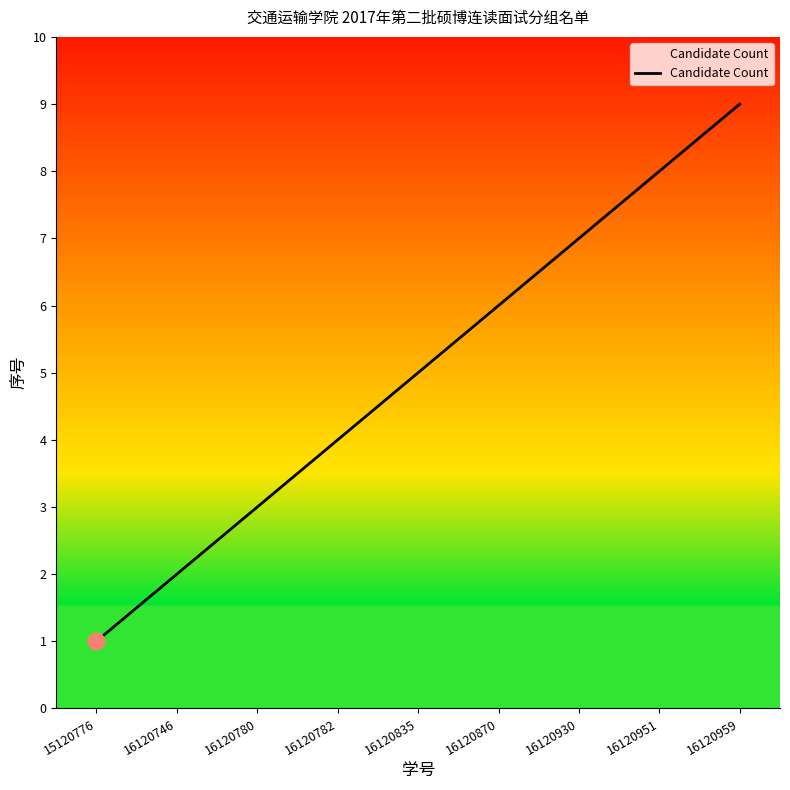

The value at 16120782 is 4. True or false?

True